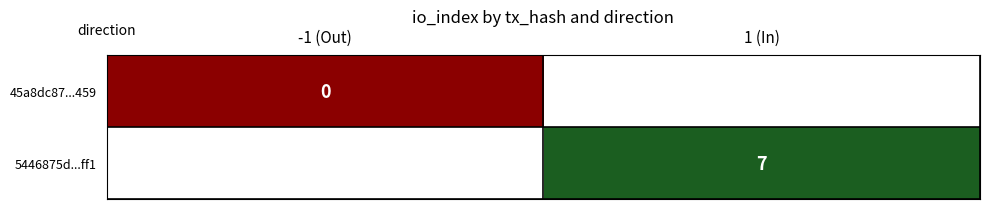

Is it true that 5446875d...ff1 equals 7 at 1 (In)?

True